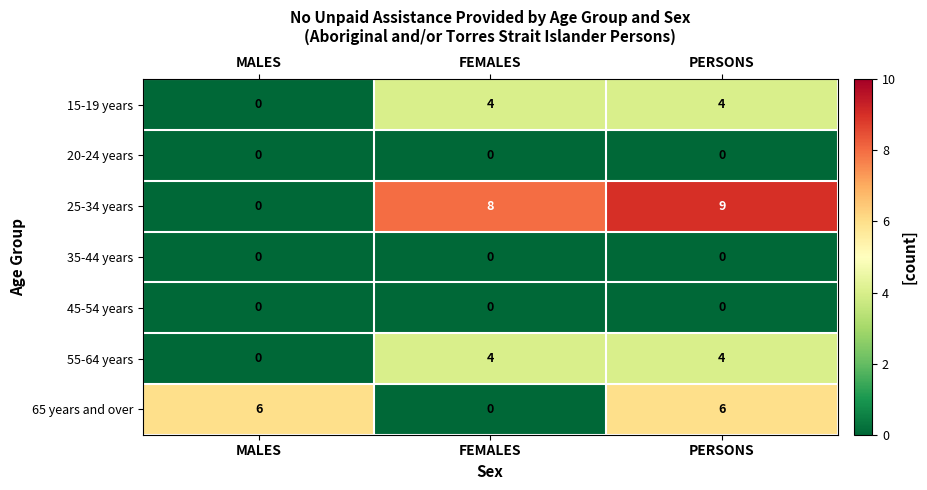

How many 65 years and over values are between 0 and 6?

3